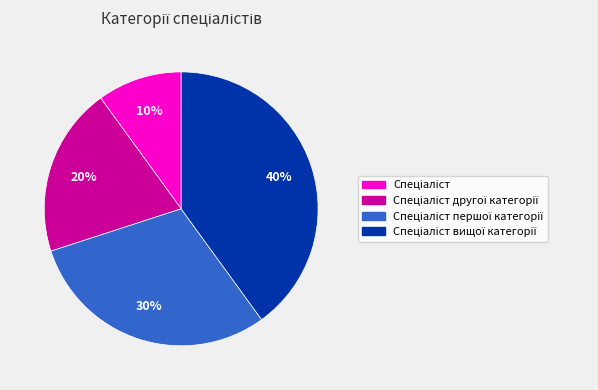

To the nearest percent, what is the difference between the largest and smallest slice percentages?

30%